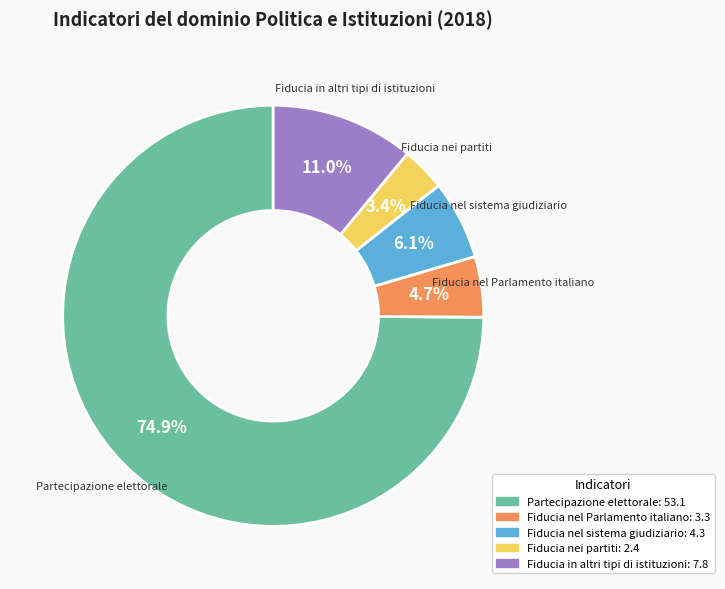

What is the ratio of the value at Partecipazione elettorale to the value at Fiducia in altri tipi di istituzioni?

6.8